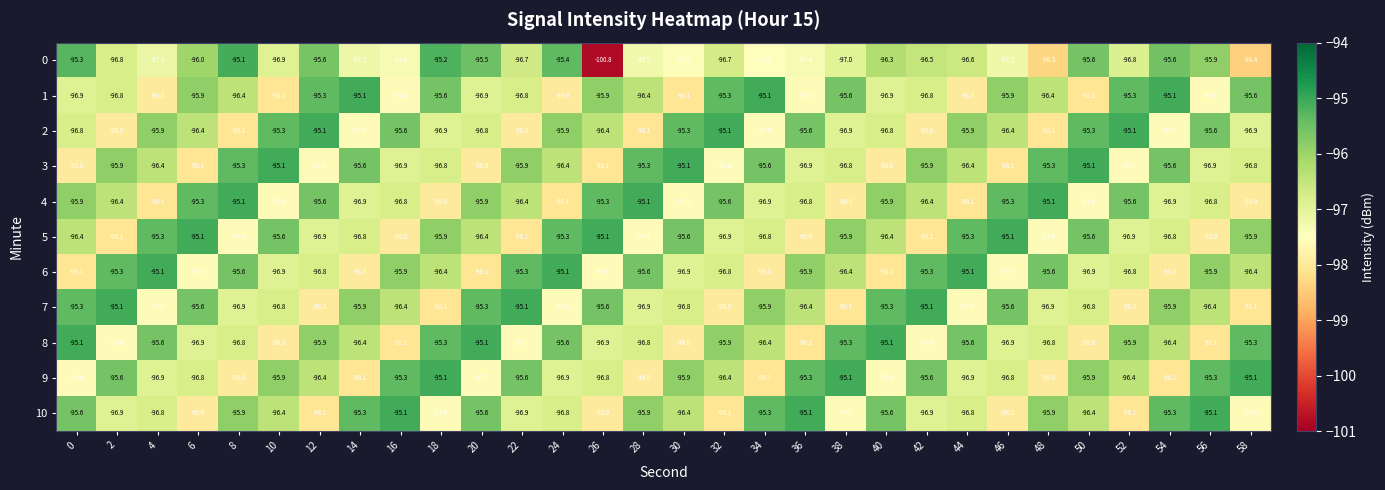

What is the average value of the 6 series?

-96.6